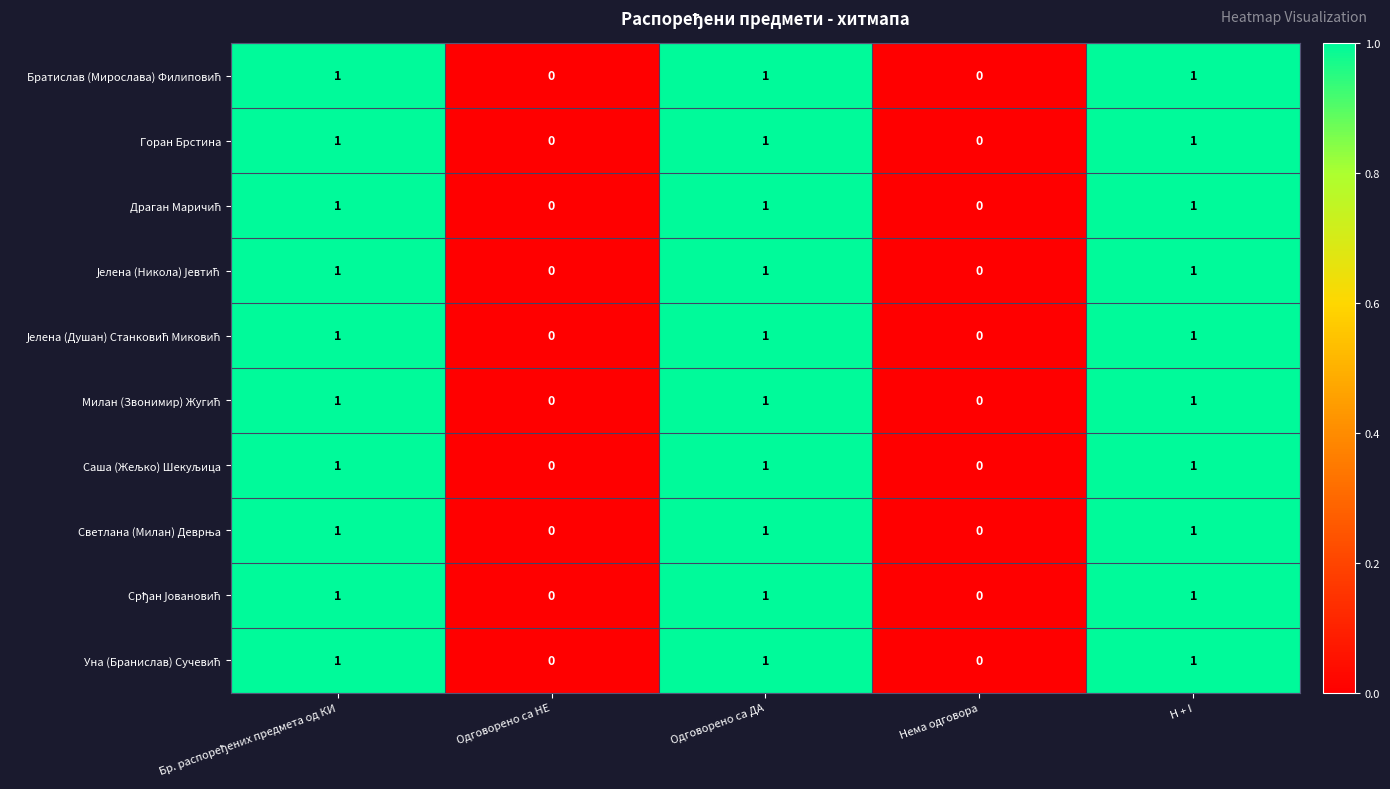

What is the total value across all series at H + I?

10